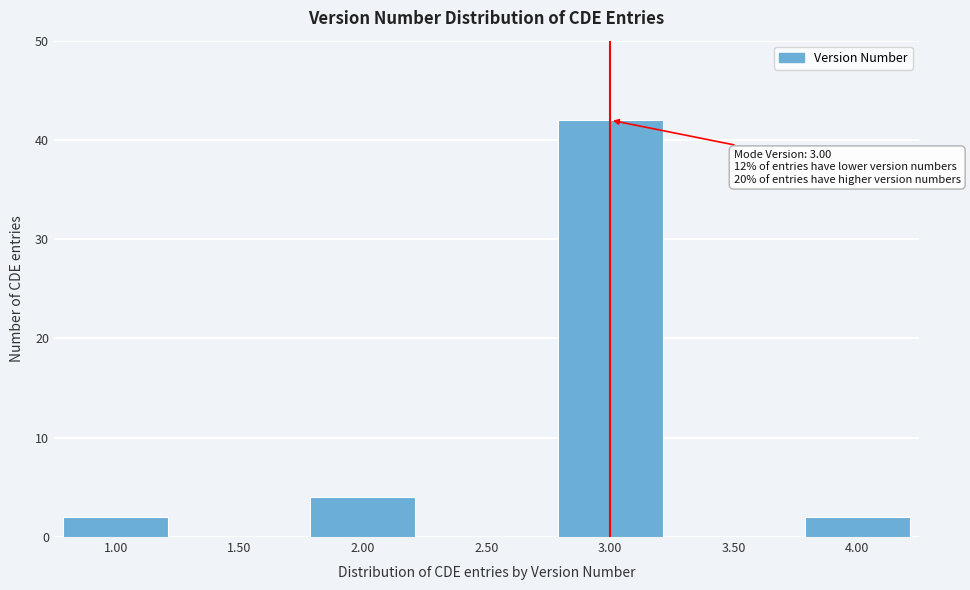

Which range on the x-axis has the tallest bar?

2.75 to 3.25